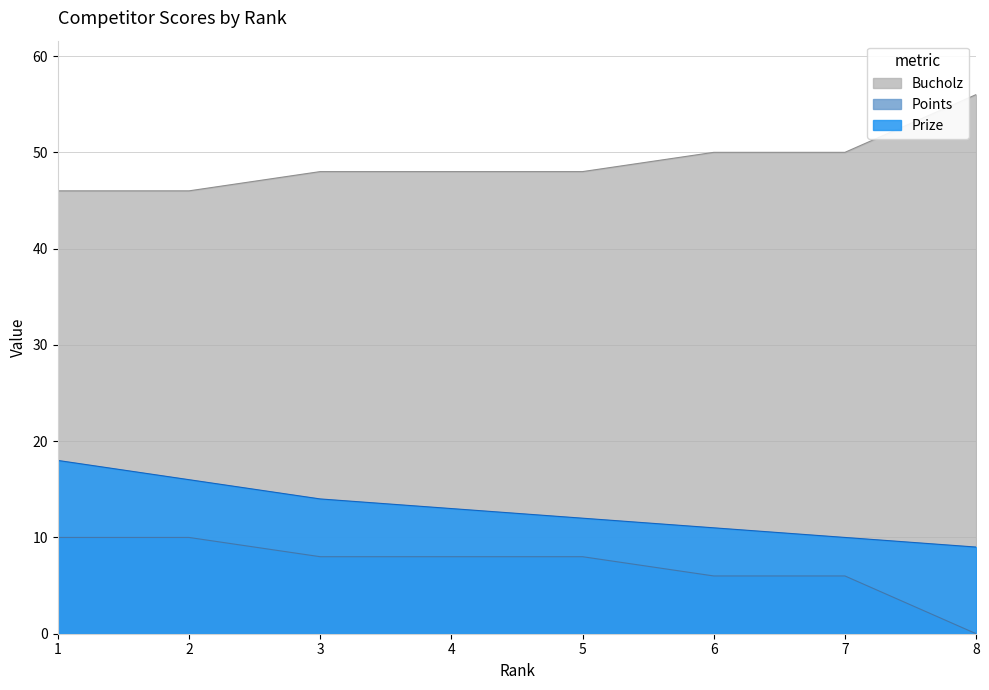

What is the spread (max minus min) of values at 5?

40